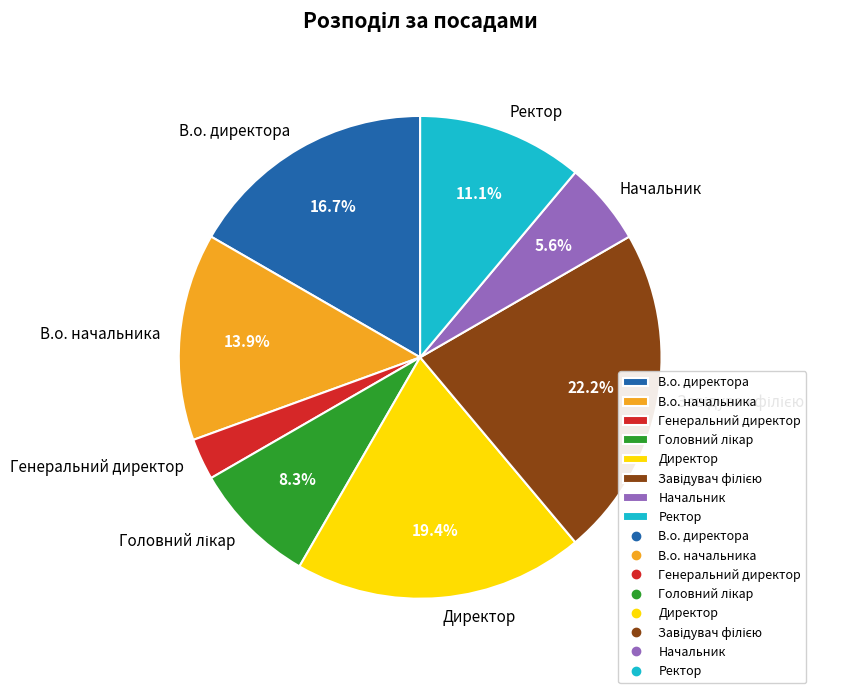

Is there a majority slice in this chart?

No